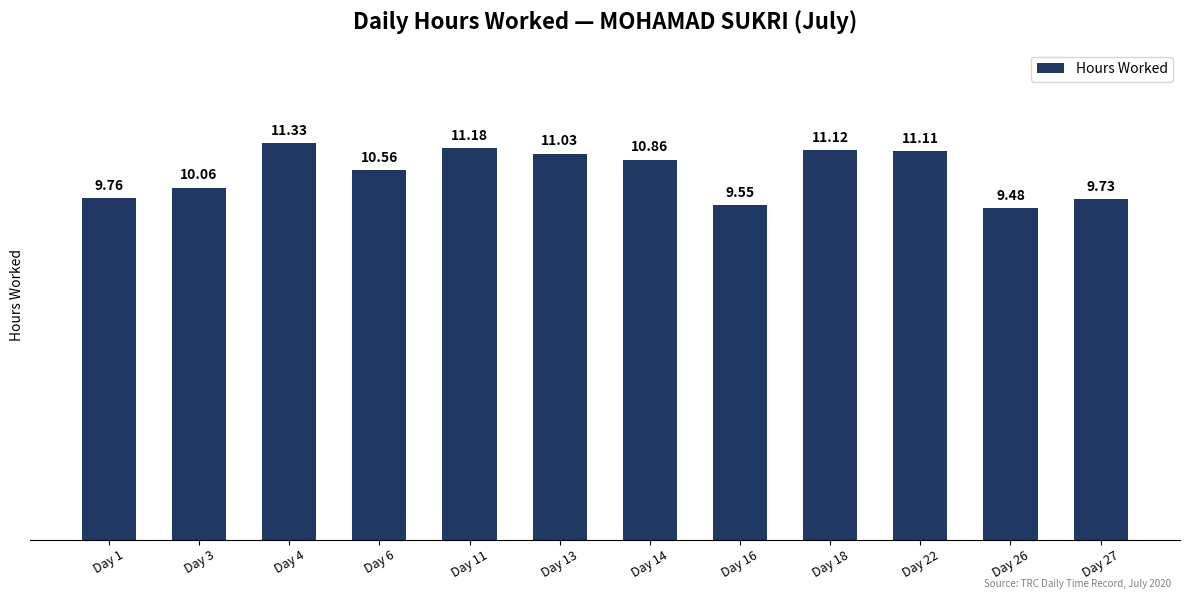

Which has a higher value, Day 27 or Day 3?

Day 3